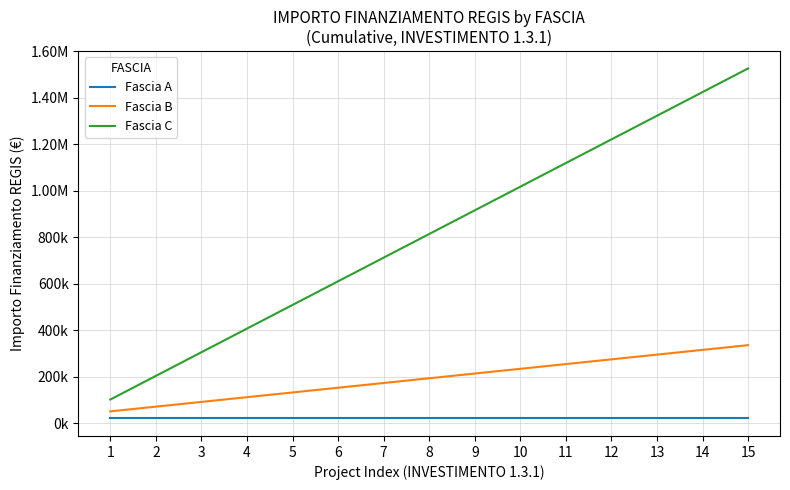

What is the difference between the maximum and minimum values in the Fascia B series?

284816